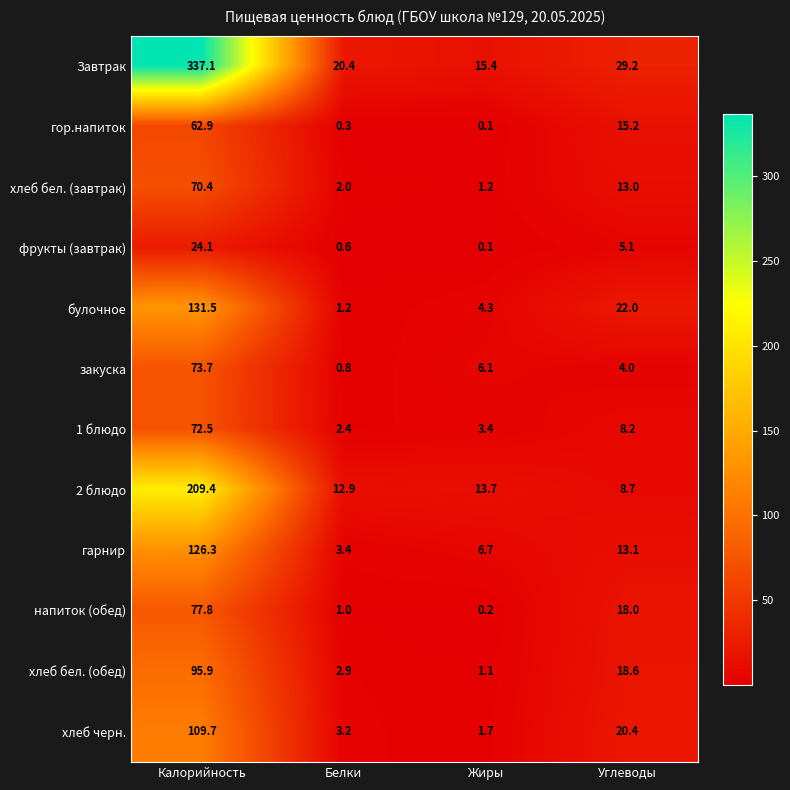

Where does the гор.напиток series first go above 15?

Калорийность